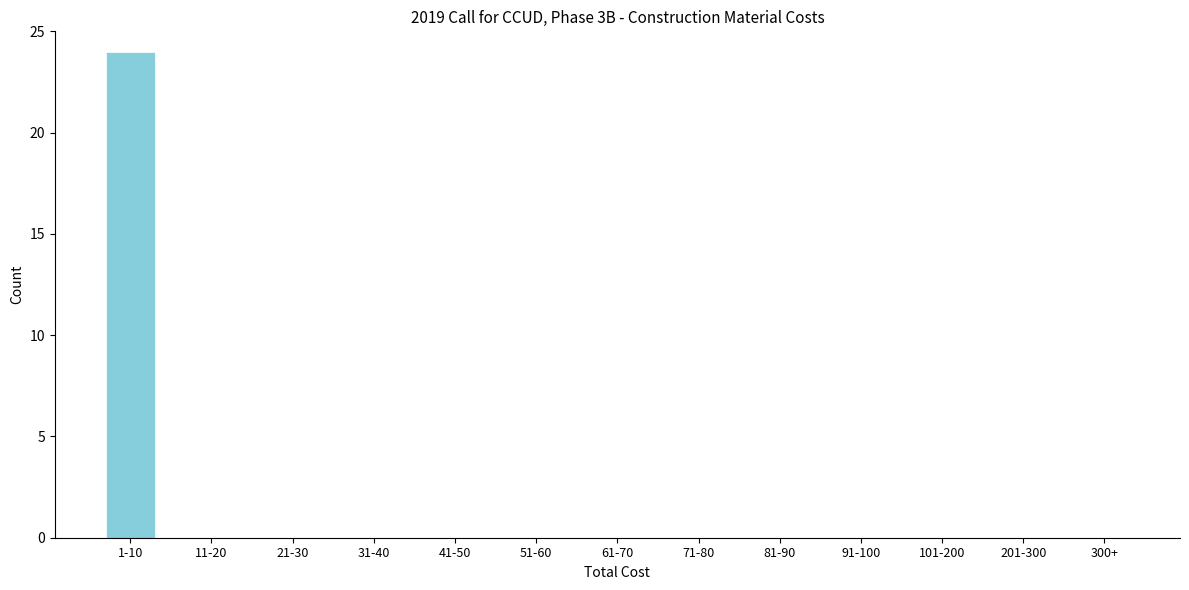

Reading left to right, list all the values displayed in this chart.

1-10=24	11-20=0	21-30=0	31-40=0	41-50=0	51-60=0	61-70=0	71-80=0	81-90=0	91-100=0	101-200=0	201-300=0	300+=0